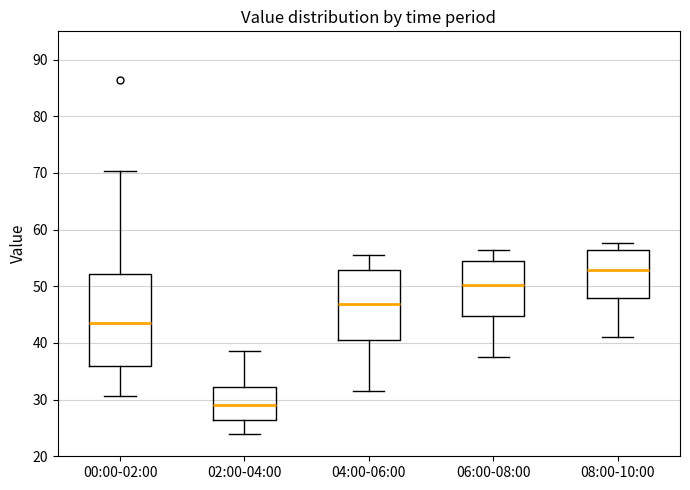

Reading left to right, read every box against the y-axis: the position of its median line, the range the box covers, and the ends of its whiskers. The values are not printed on the chart, so give them approximately, as read against the axis.

00:00-02:00: median 44, box 36 to 52, whiskers 31 to 70
02:00-04:00: median 29, box 26 to 32, whiskers 24 to 39
04:00-06:00: median 47, box 41 to 53, whiskers 32 to 56
06:00-08:00: median 50, box 45 to 55, whiskers 38 to 56
08:00-10:00: median 53, box 48 to 56, whiskers 41 to 58